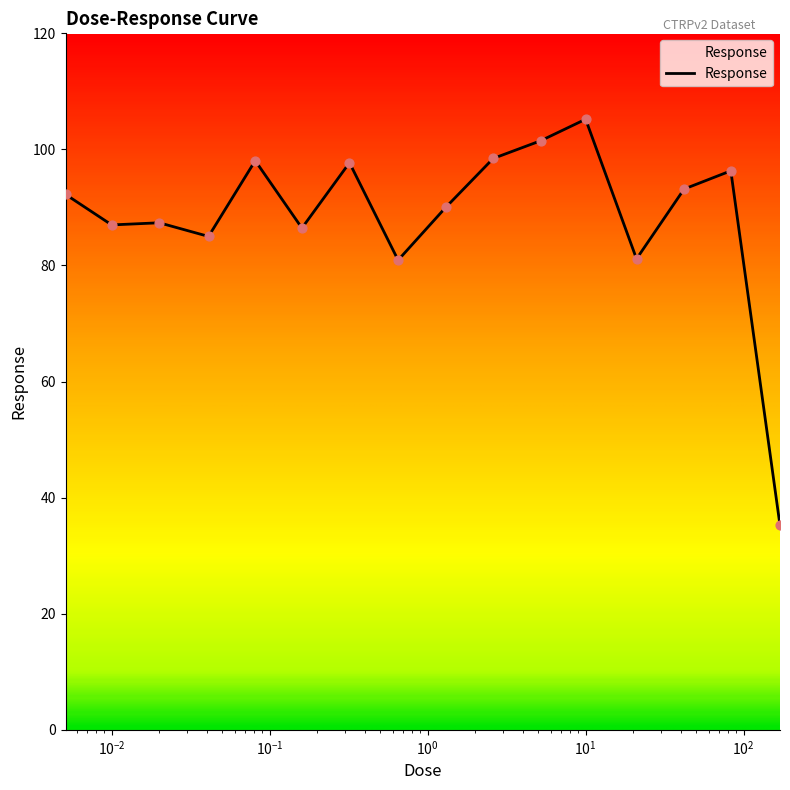

What is the minimum value shown in the chart?

35.2